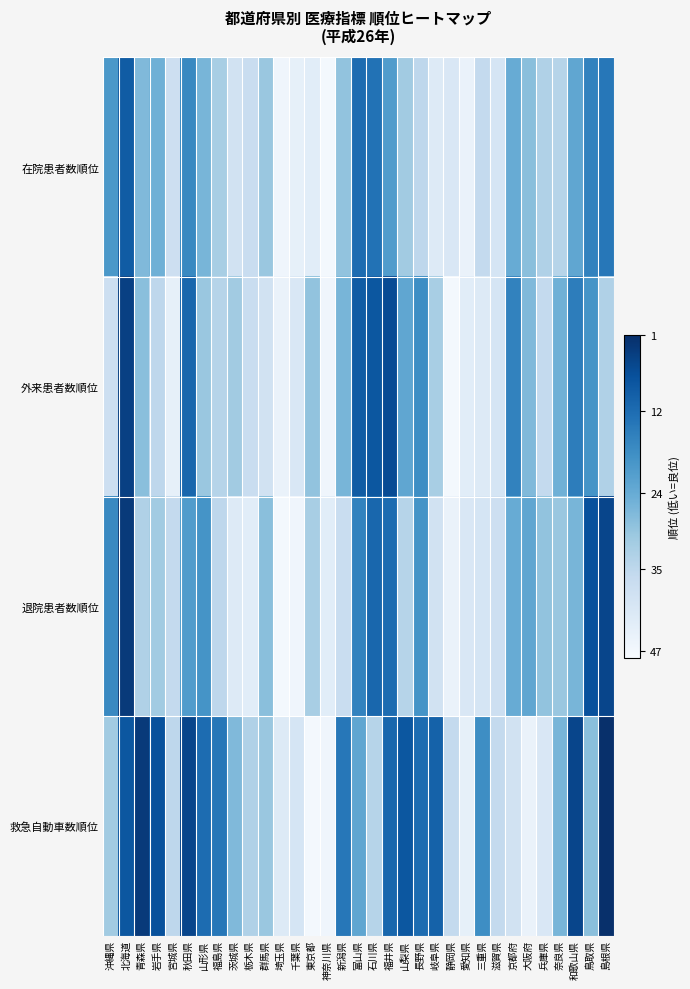

At 東京都, list the series in order from smallest to largest.

救急自動車数順位, 在院患者数順位, 退院患者数順位, 外来患者数順位